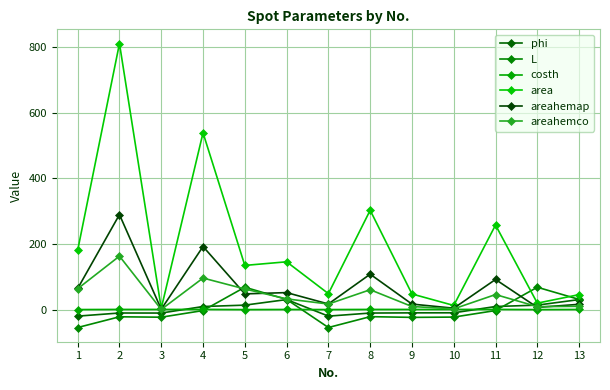

What are all the series names shown in the legend?

phi, L, costh, area, areahemap, areahemco